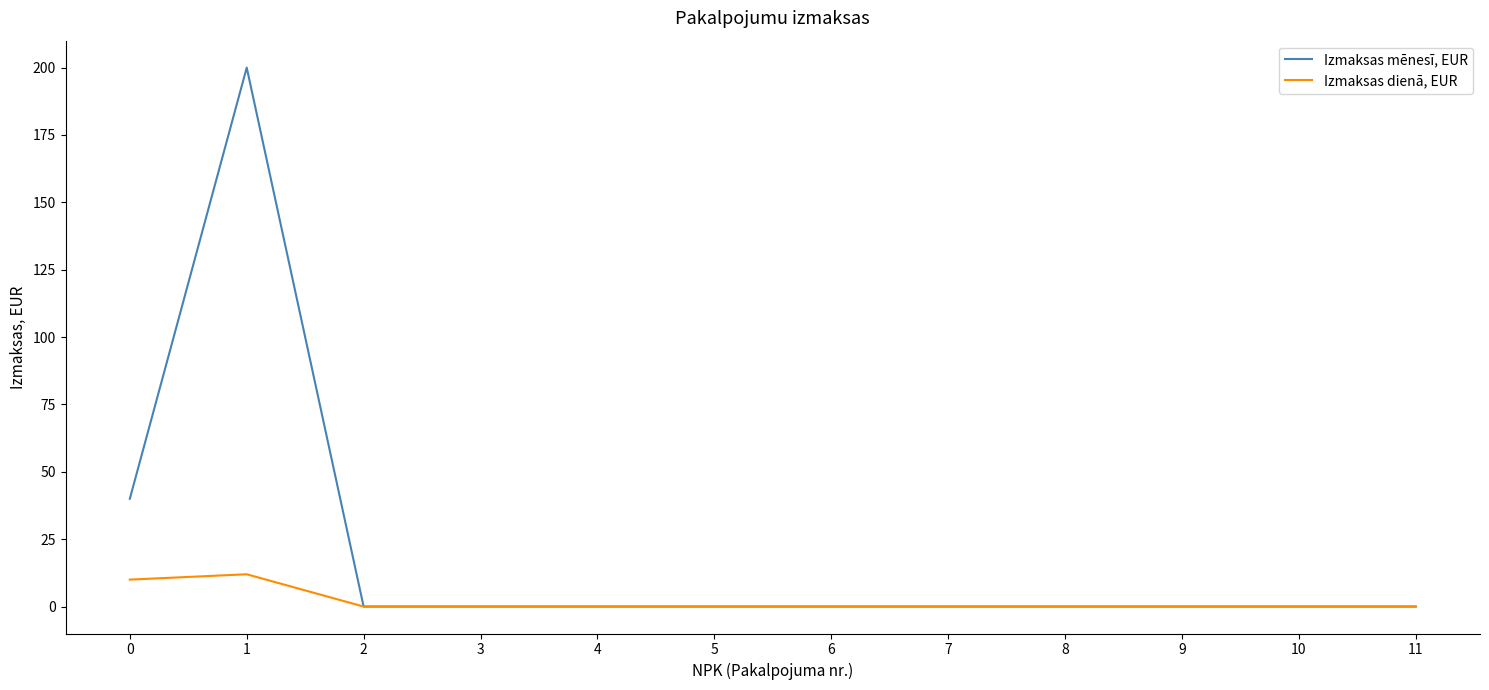

What is the total value across all series at 0?

50.0